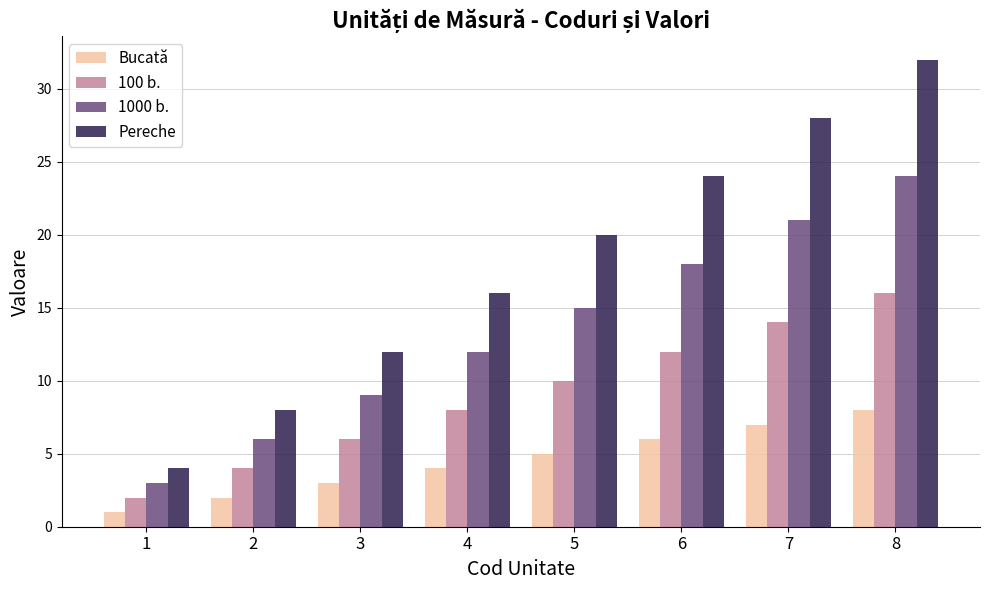

Which series has the largest total across all categories?

Pereche